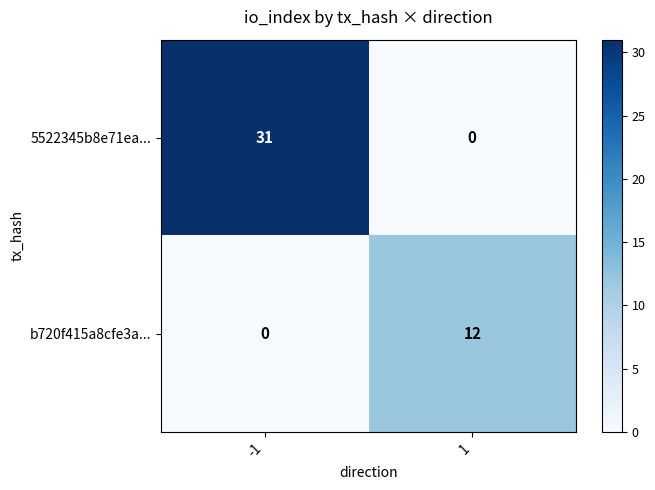

What value does the b720f415a8cfe3a... series have at 1, to the nearest 10?

10